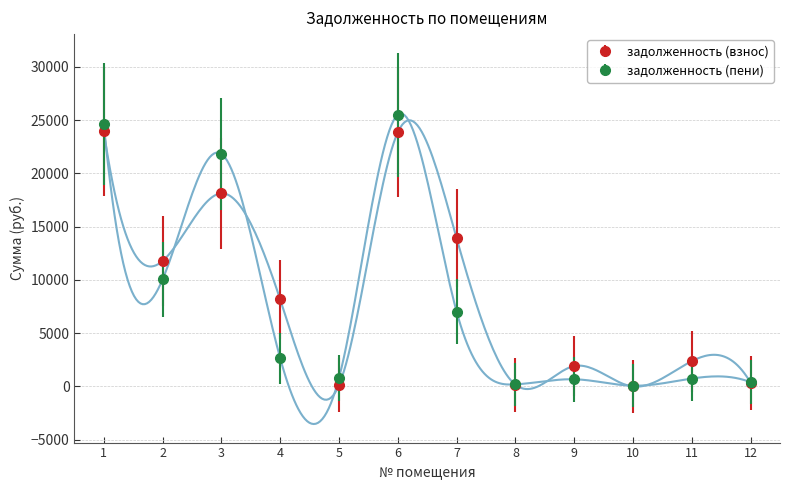

Does the chart have visible grid lines?

Yes